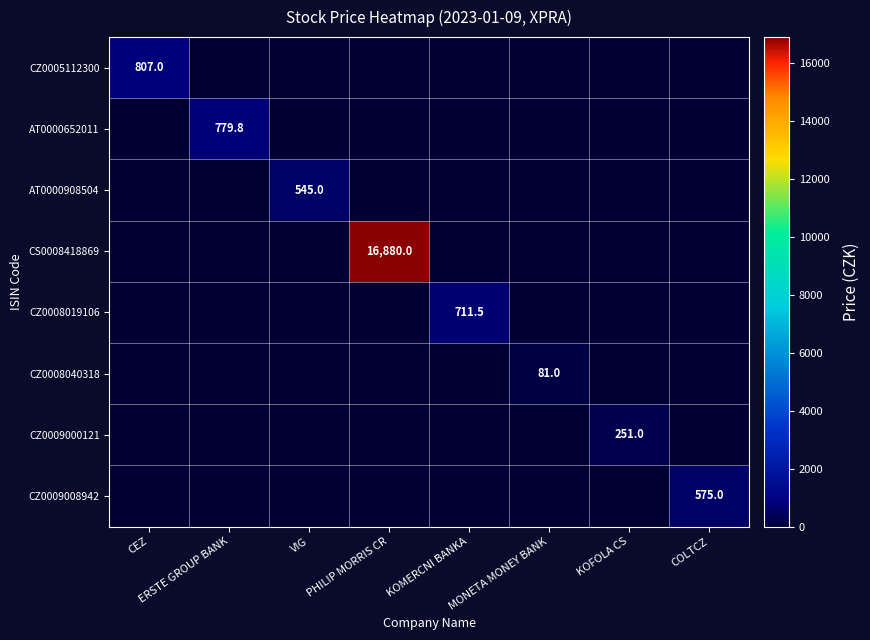

Is it true that CS0008418869 equals 16880.0 at PHILIP MORRIS CR?

True